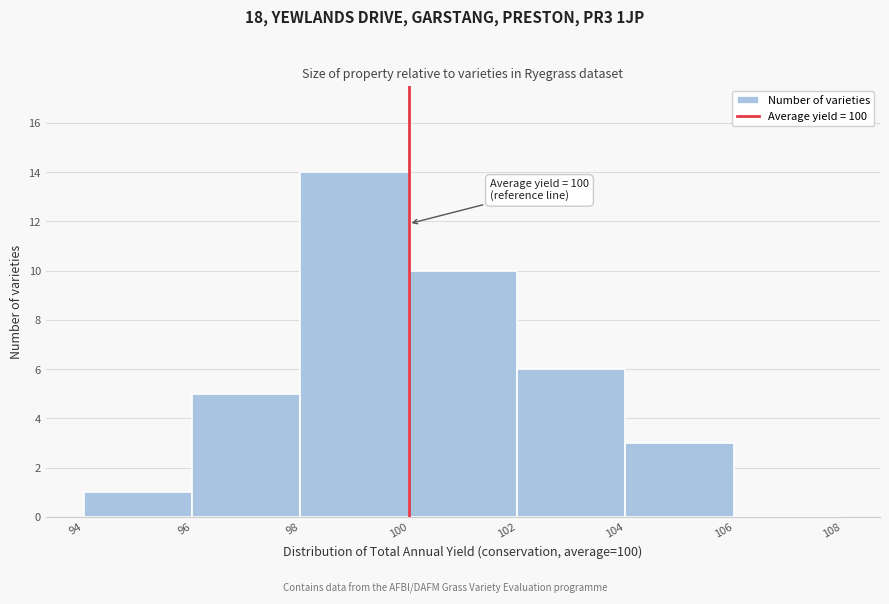

Which range on the x-axis has the tallest bar?

98 to 100